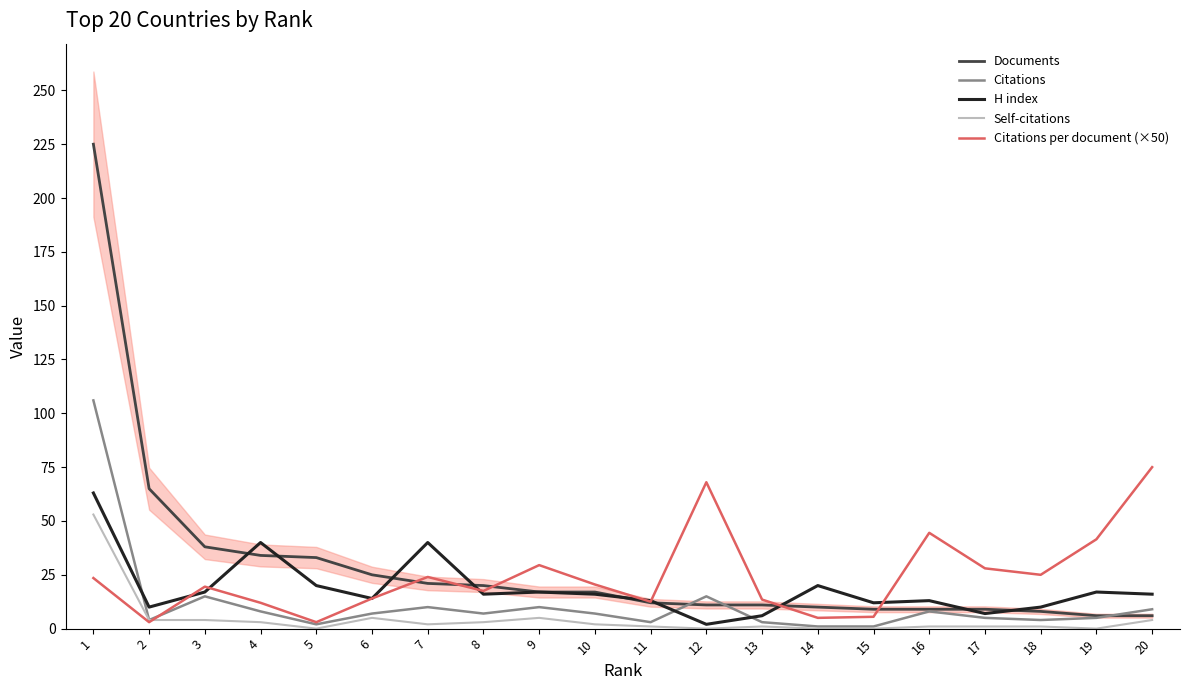

Which label corresponds to the smallest value in the chart?

5